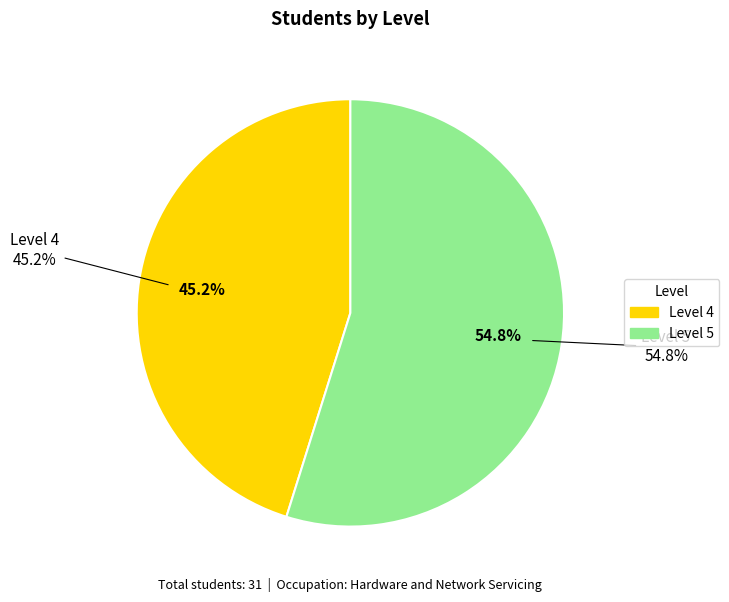

What percentage do Level 5 and Level 4 together represent?

100.0%